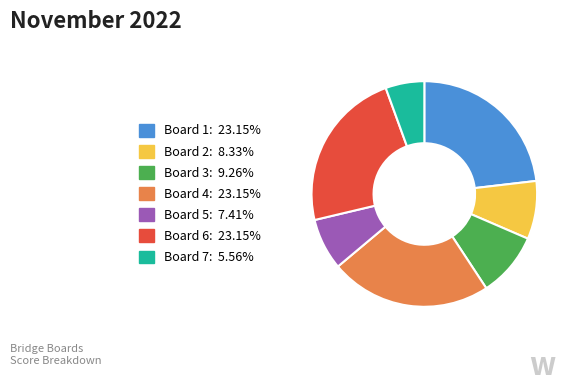

Is there any slice that represents more than half of the pie?

No